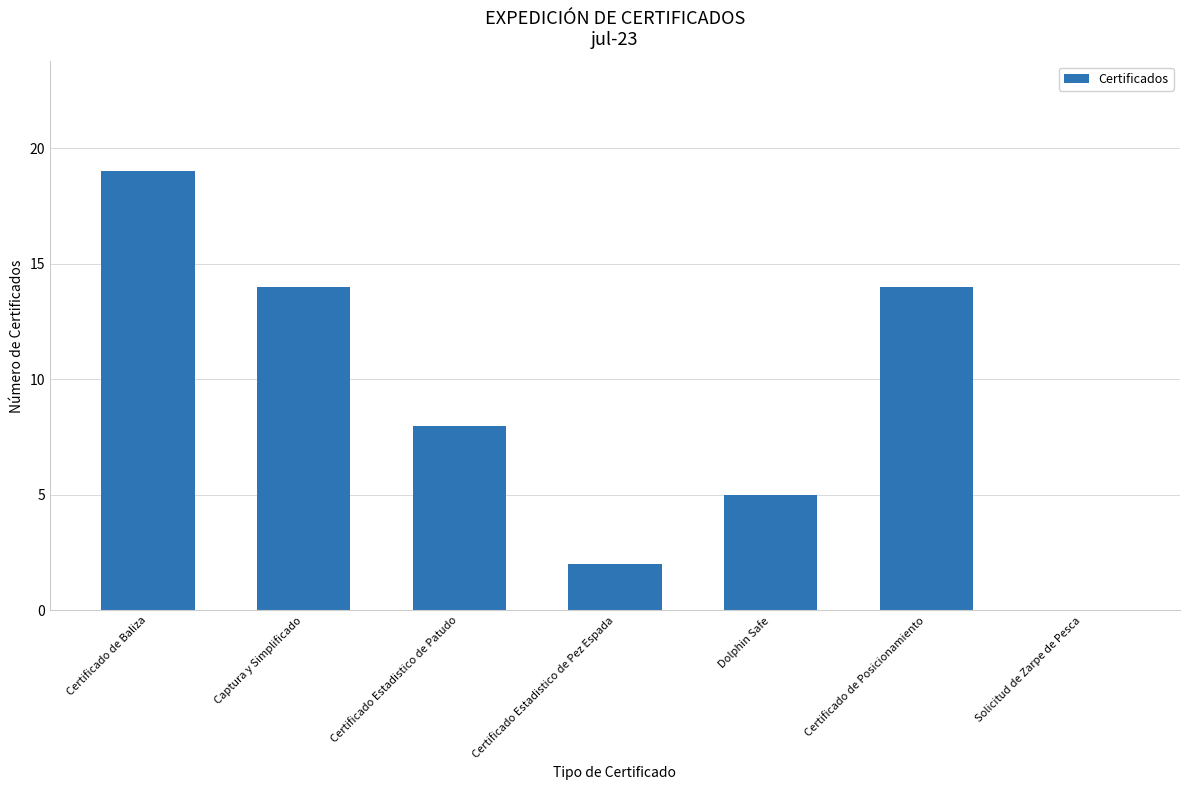

Count the number of categories in the chart.

7